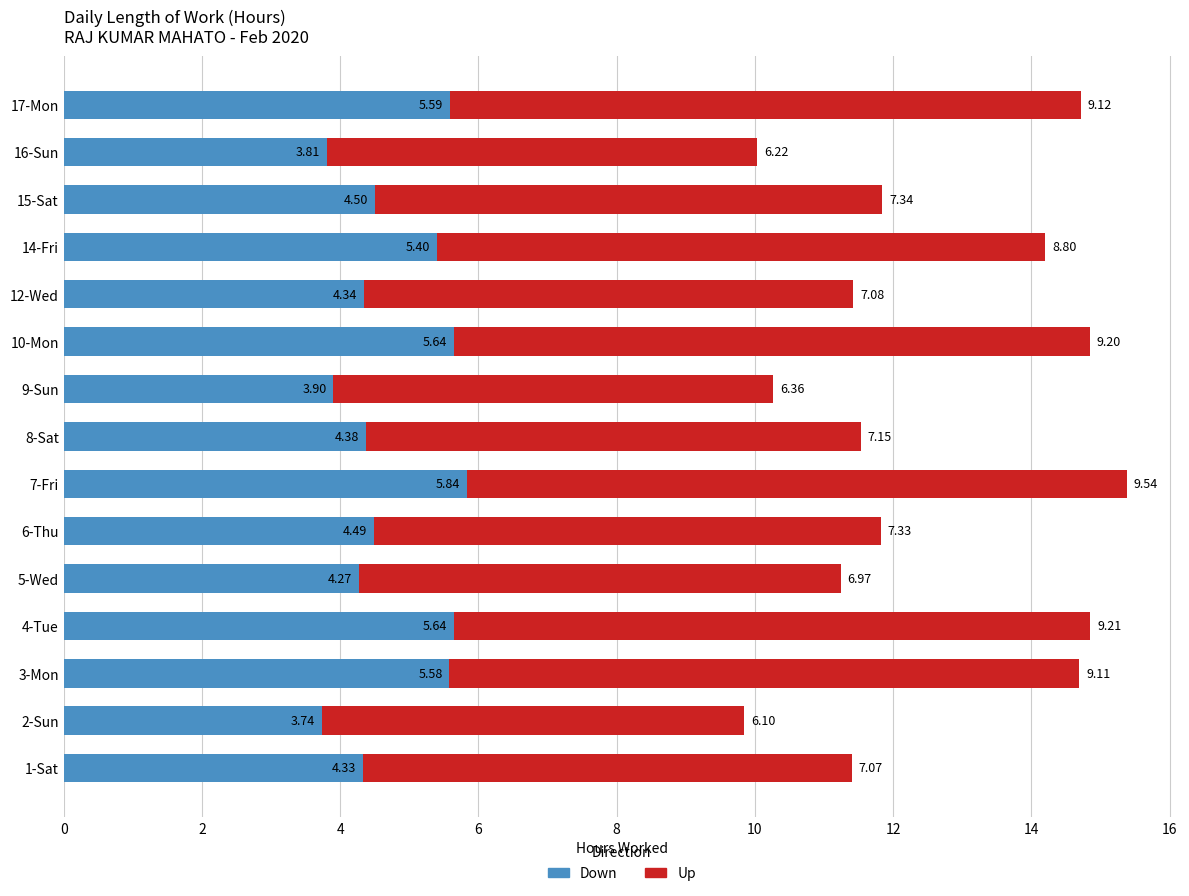

What is the total value across all series at 7-Fri?

15.4